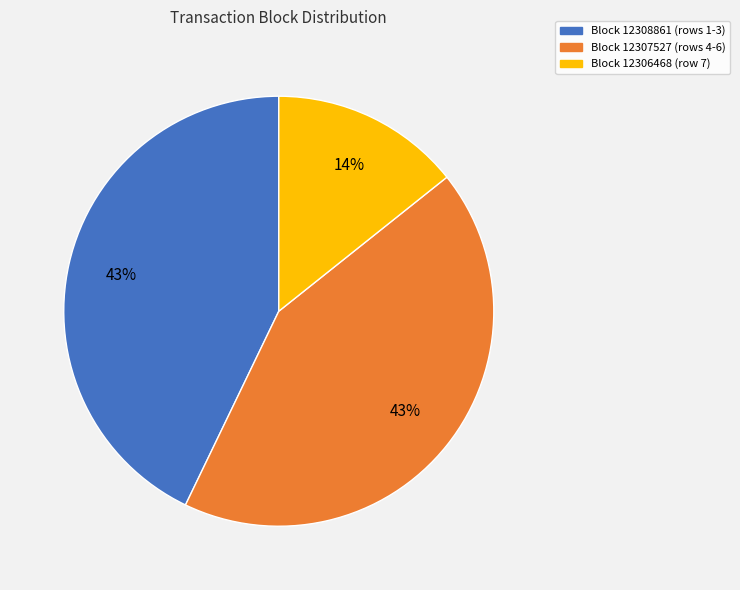

Is there a majority slice in this chart?

No